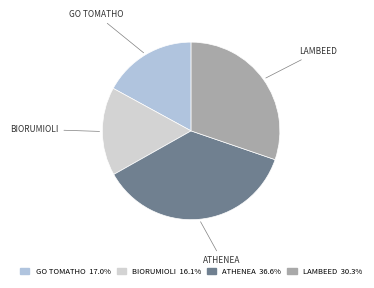

Rank the categories by value from highest to lowest.

ATHENEA, LAMBEED, GO TOMATHO, BIORUMIOLI